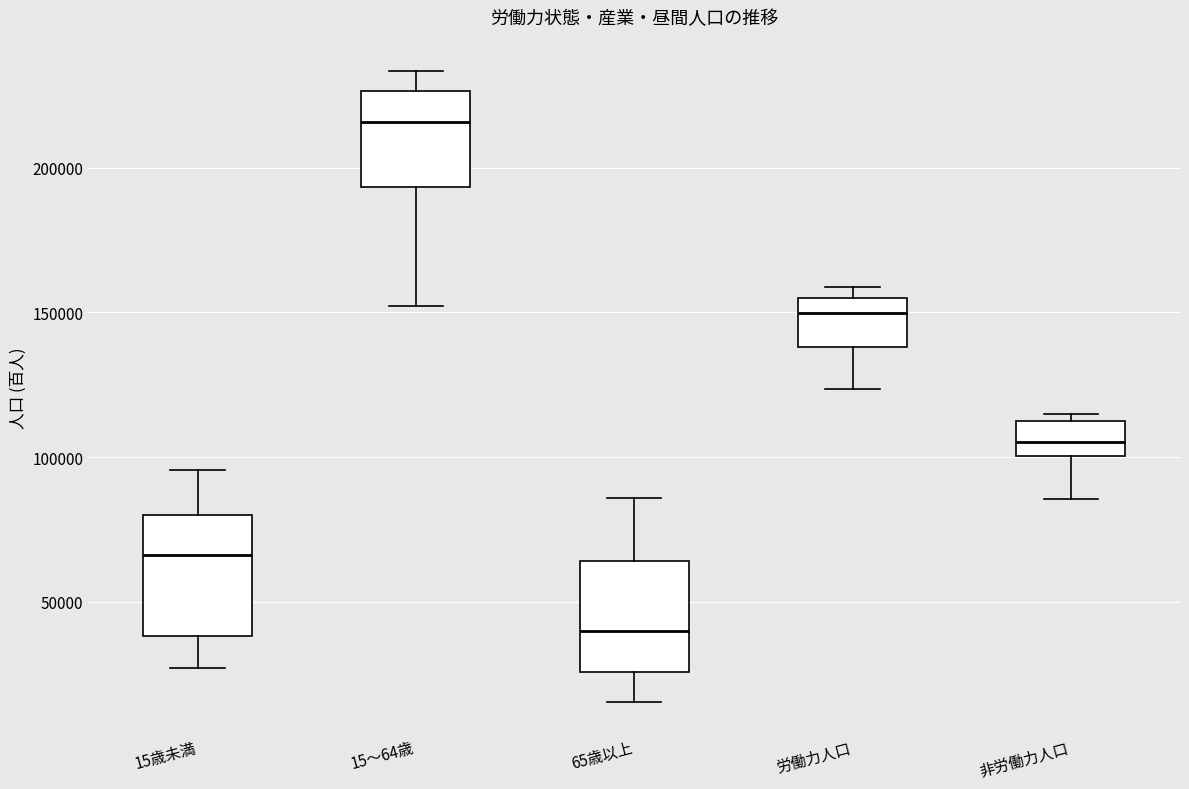

Reading left to right, transcribe this box plot: for each box, give where its median line is, the range the box spans, and where its two whiskers end, as read against the y-axis. The values are not printed on the chart, so give them approximately, as read against the axis.

15歳未満: median 65000, box 40000 to 80000, whiskers 25000 to 95000
15～64歳: median 215000, box 195000 to 225000, whiskers 150000 to 235000
65歳以上: median 40000, box 25000 to 65000, whiskers 15000 to 85000
労働力人口: median 150000, box 140000 to 155000, whiskers 125000 to 160000
非労働力人口: median 105000, box 100000 to 110000, whiskers 85000 to 115000